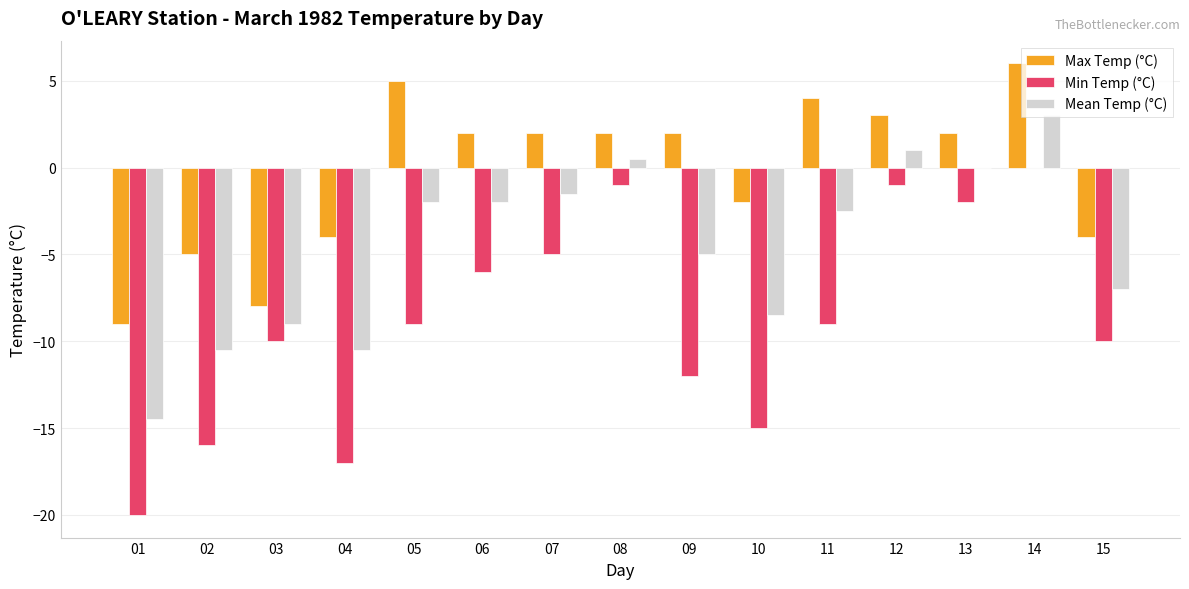

Count the number of data series in this chart.

3